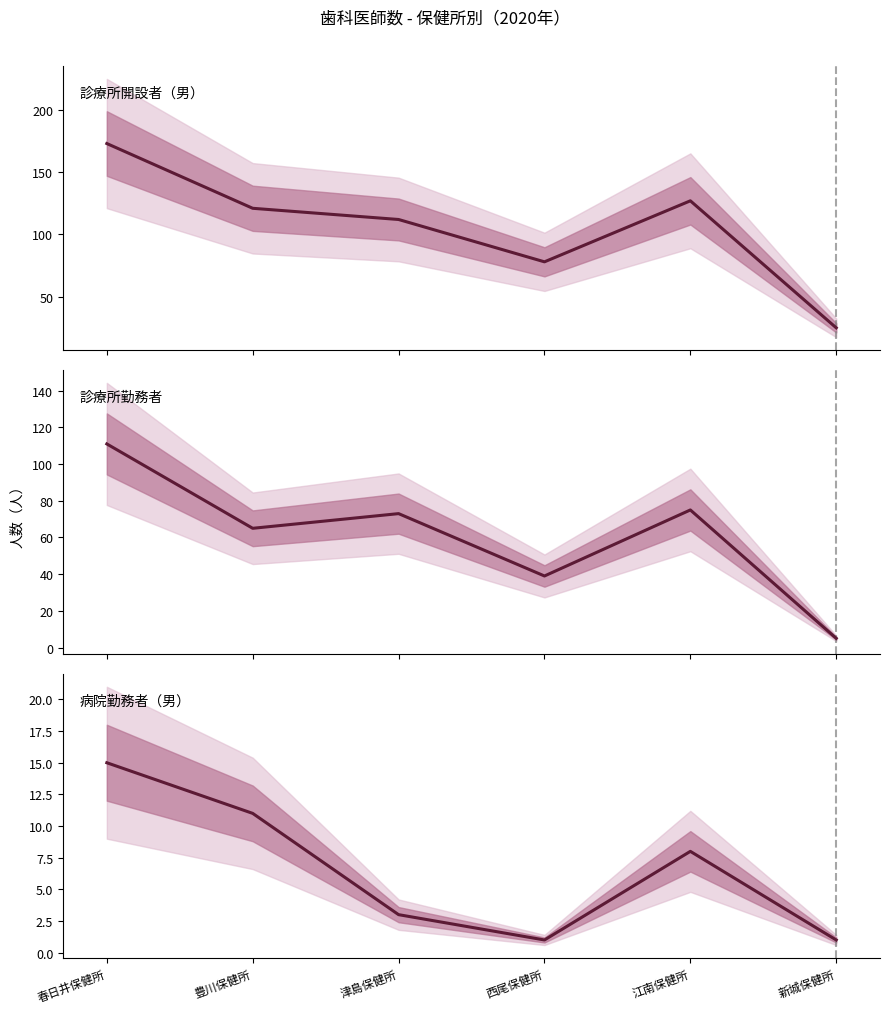

How many values in the 診療所勤務者 series are below 73?

3